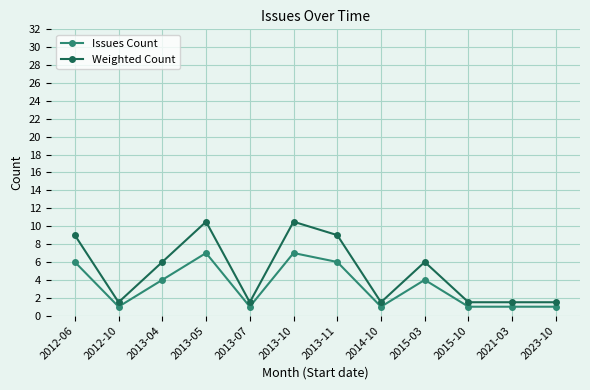

True or false: Weighted Count and Issues Count cross at least once.

False